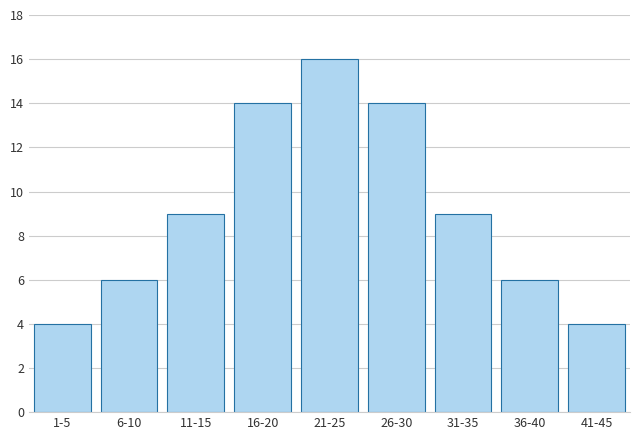

Reading left to right, transcribe all the data shown in this chart.

1-5=4	6-10=6	11-15=9	16-20=14	21-25=16	26-30=14	31-35=9	36-40=6	41-45=4